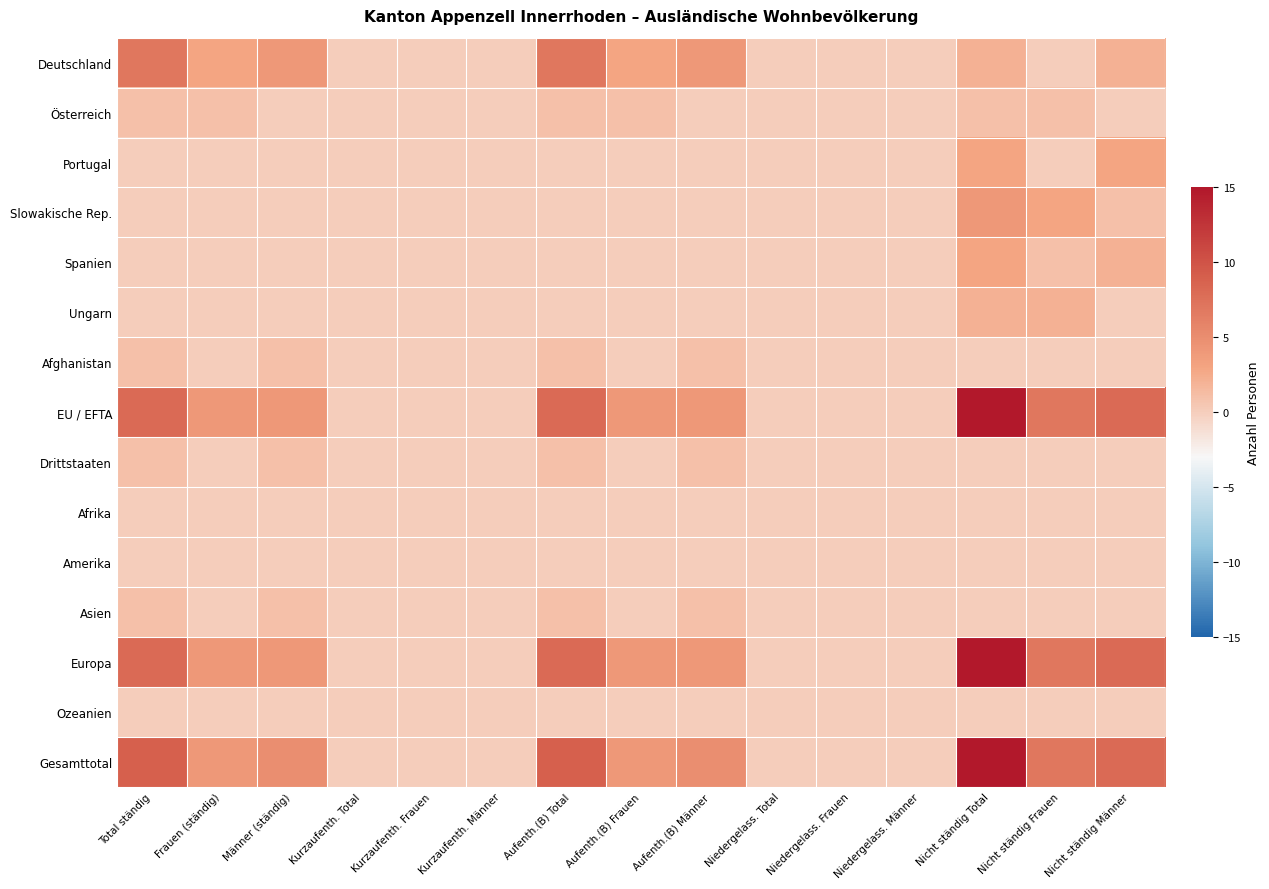

At which category is the sum across all series the highest?

Nicht ständig Total